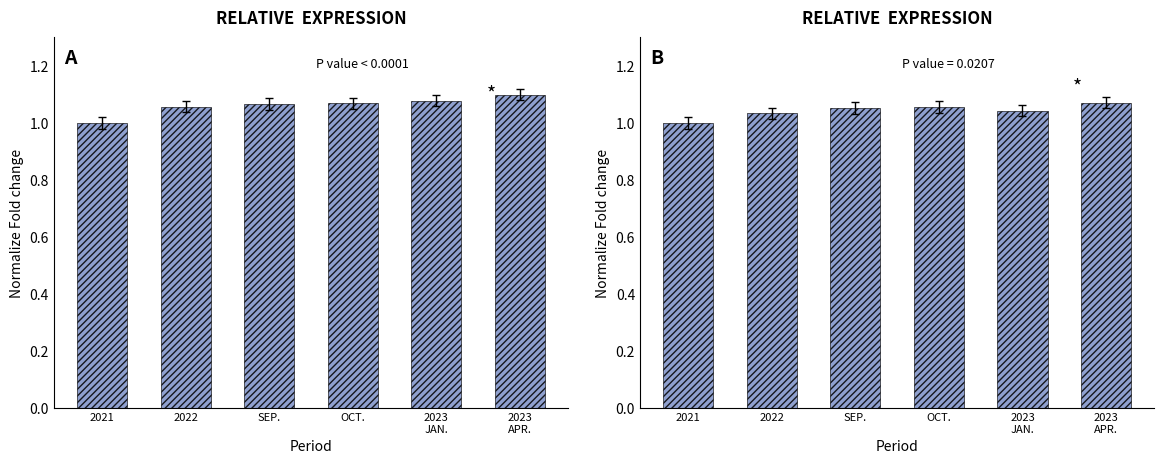

What is the difference between the second highest and minimum values in the Other Food series?

0.1